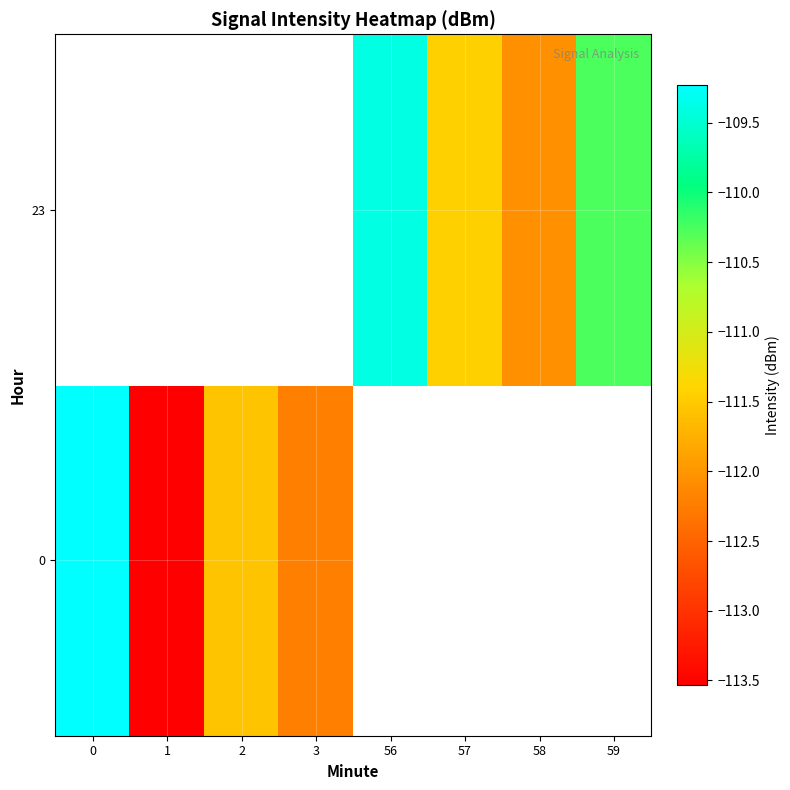

Is it true that row_1 equals -50.9 at 58?

False